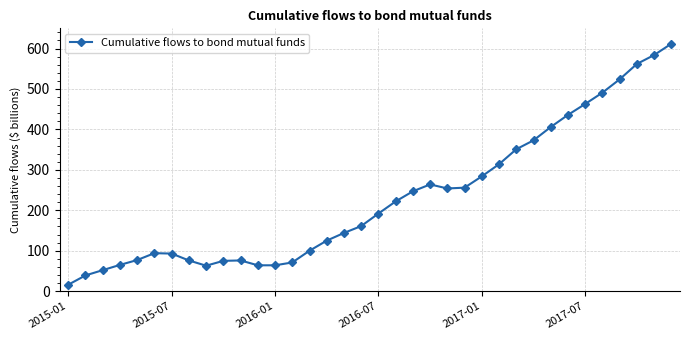

How many interior local peaks (higher than both neighbors) does the data have?

3